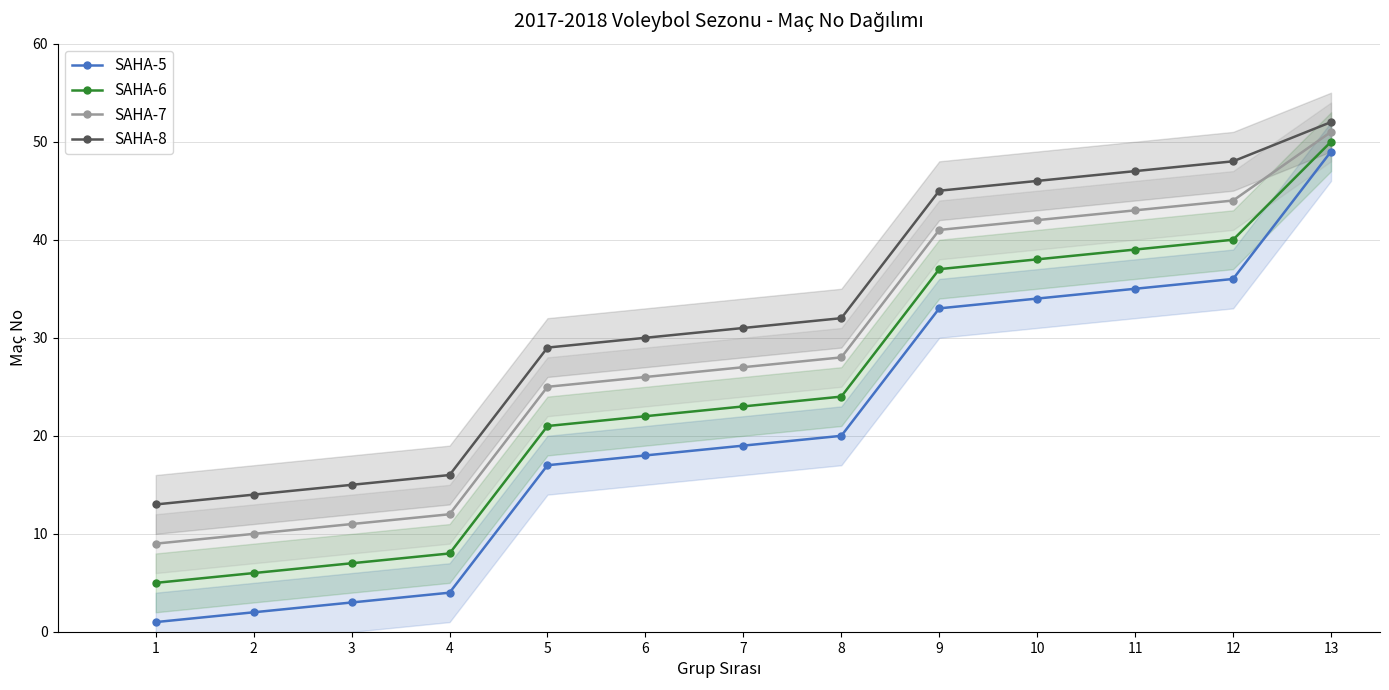

What is the total value across all series at 11?

164